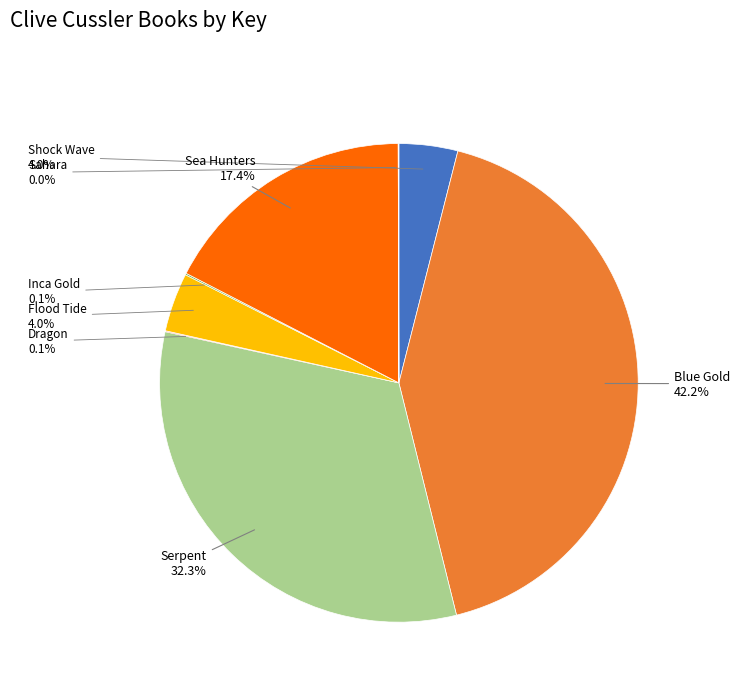

Is there any slice that represents more than half of the pie?

No